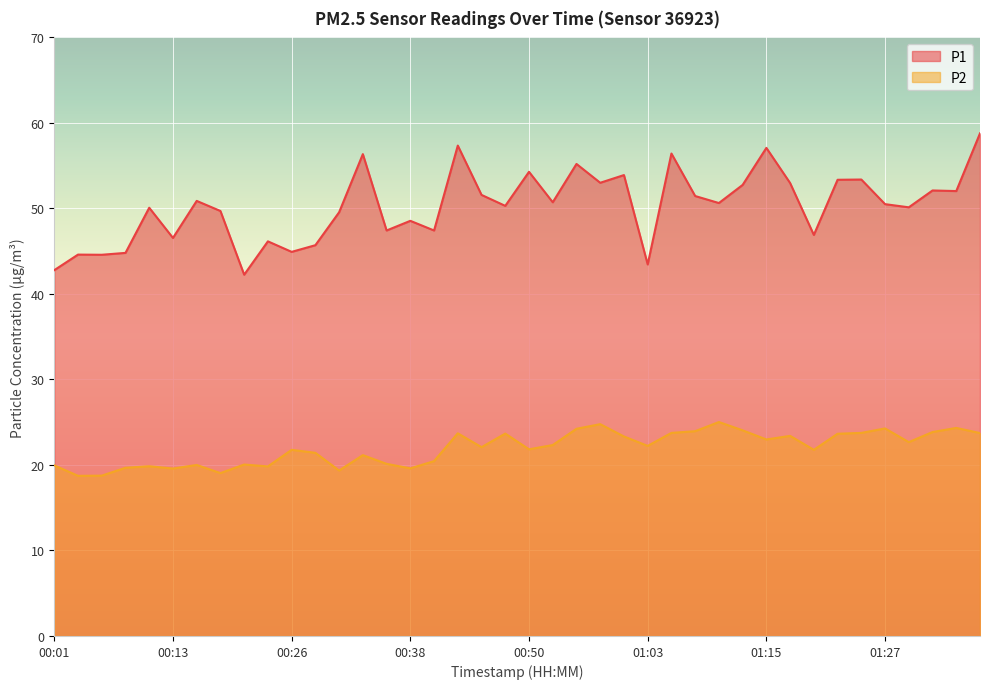

Rank the categories by P1 value from highest to lowest.

01:37, 00:43, 01:15, 01:05, 00:33, 00:55, 00:50, 01:00, 01:25, 01:22, 00:58, 01:17, 01:12, 01:32, 01:34, 00:45, 01:07, 00:16, 00:53, 01:10, 01:27, 00:48, 01:30, 00:11, 00:18, 00:31, 00:38, 00:36, 00:40, 01:20, 00:13, 00:23, 00:28, 00:26, 00:08, 00:04, 00:06, 01:03, 00:01, 00:21